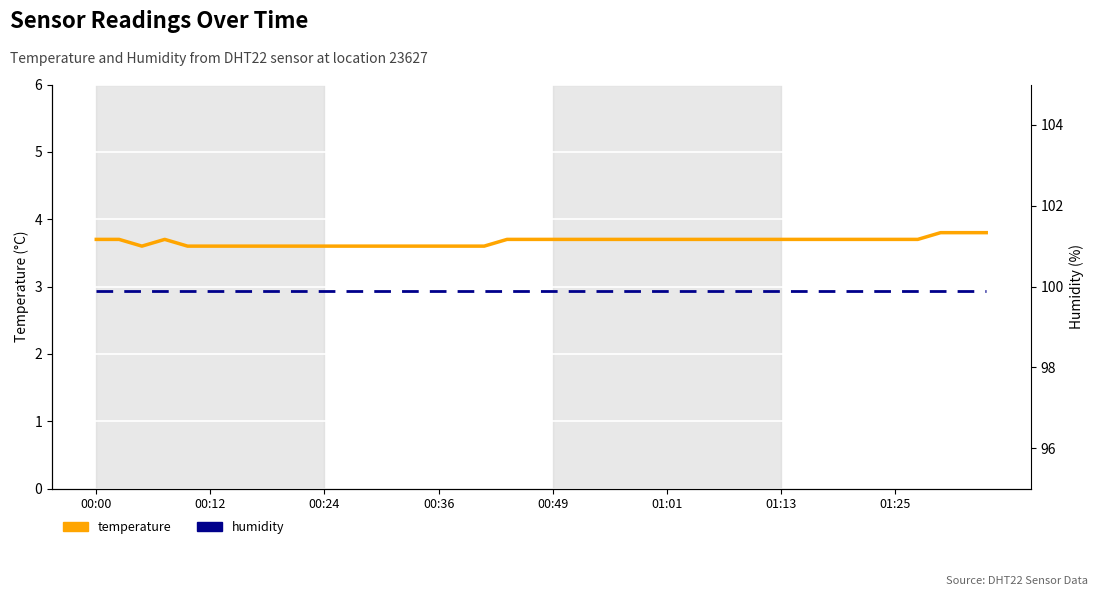

True or false: humidity has more than 2 interior local peaks.

False